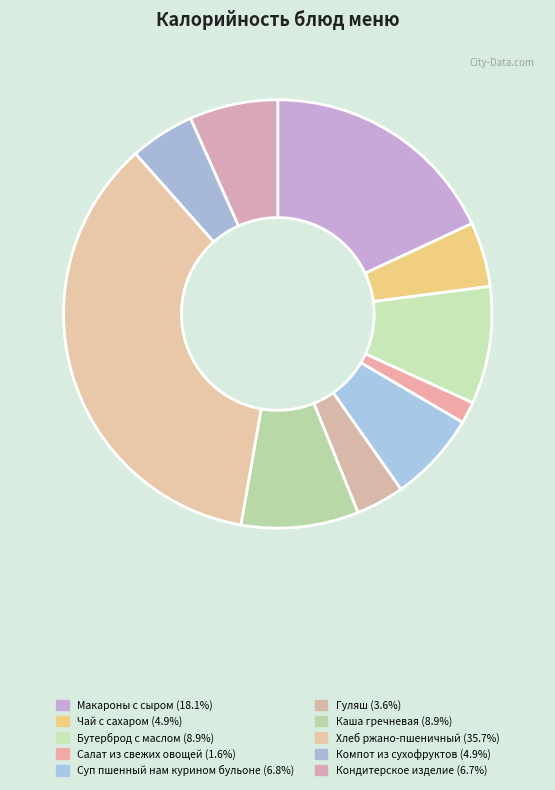

Which category has the smallest portion of the pie?

Салат из свежих овощей